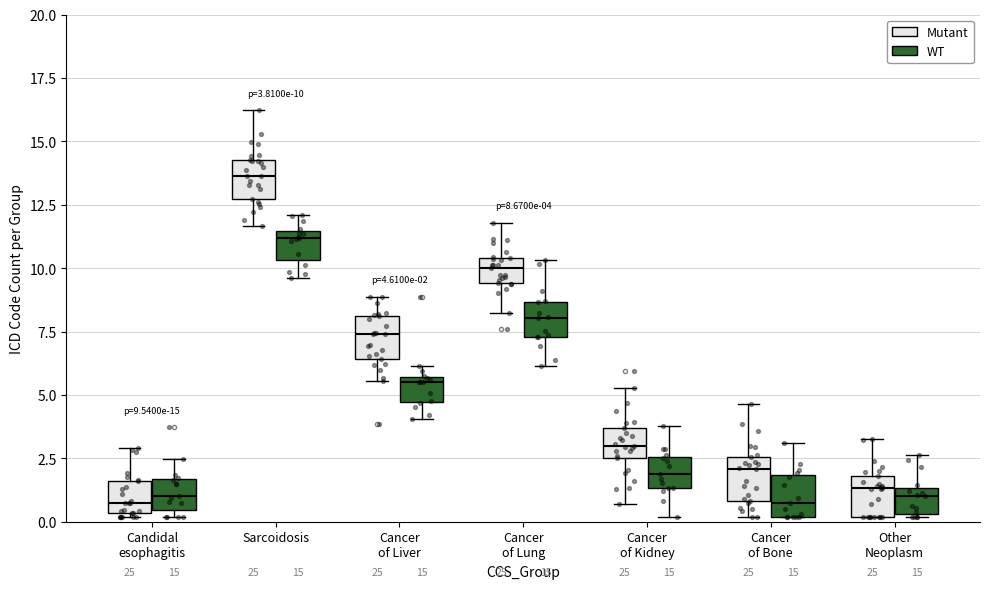

Which box has the highest median line?

Sarcoidosis (Mutant)